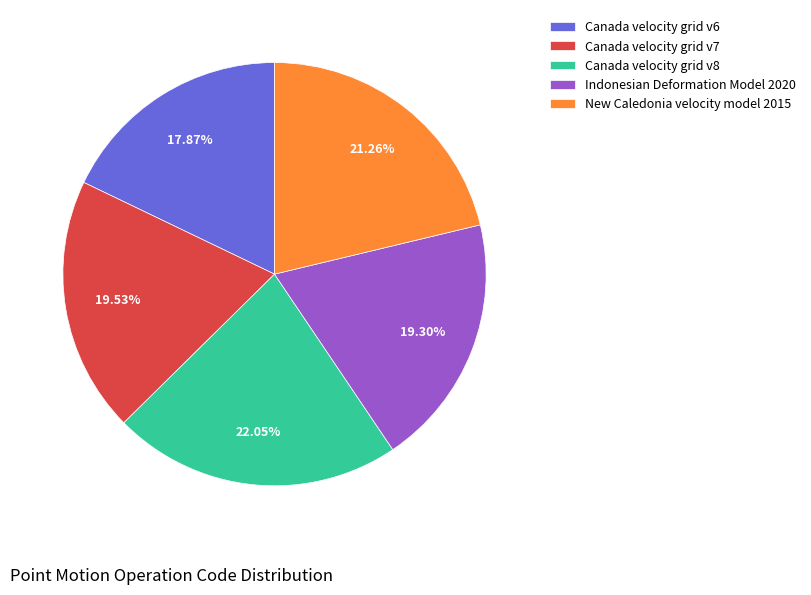

What percentage is the Canada velocity grid v6 slice, to the nearest percent?

18%